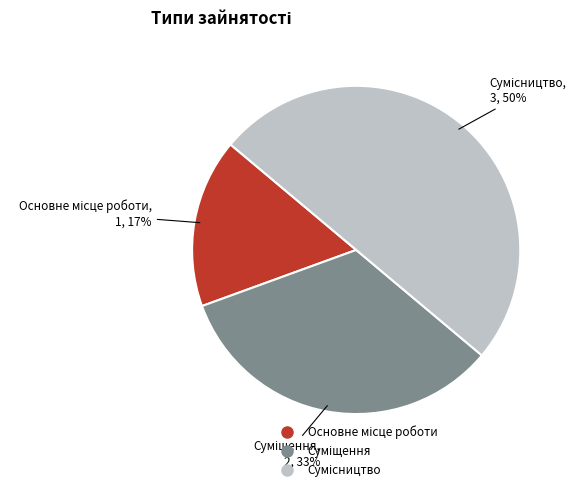

To the nearest percent, what is the difference between the largest and smallest slice percentages?

33%